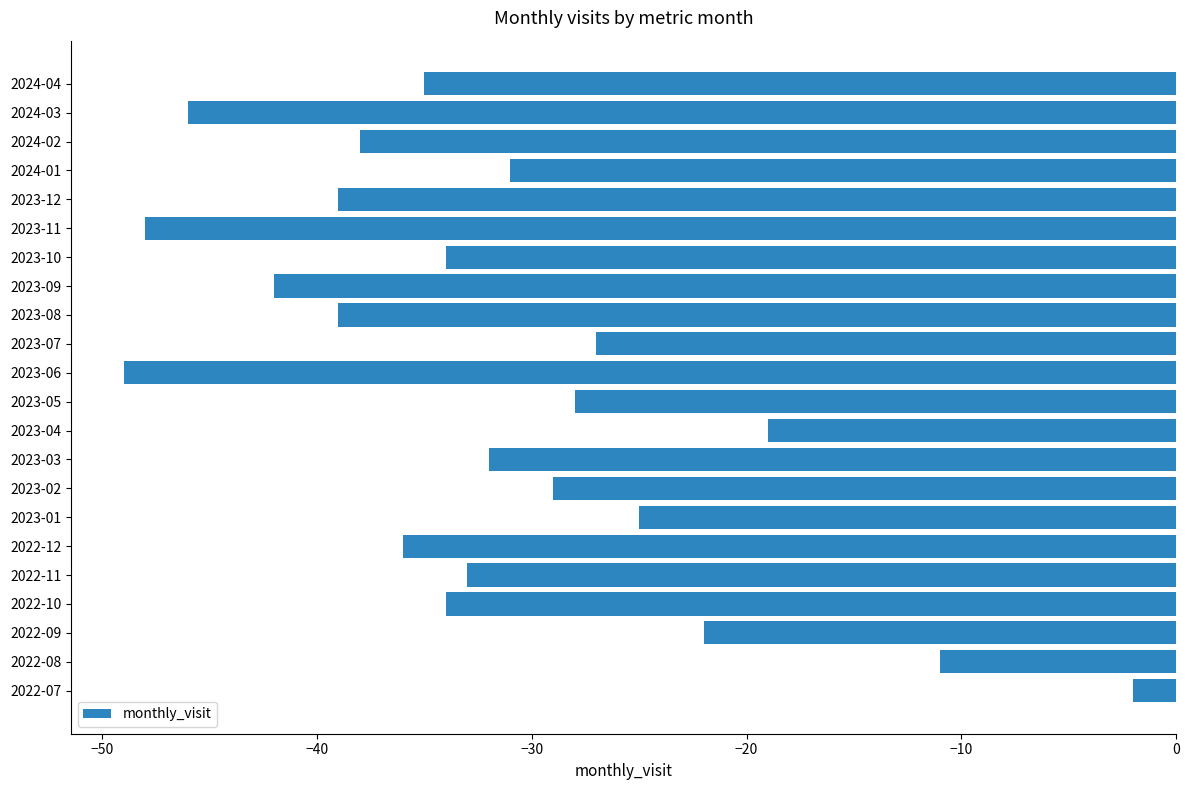

True or false: the data shows -29 at 2023-02.

True